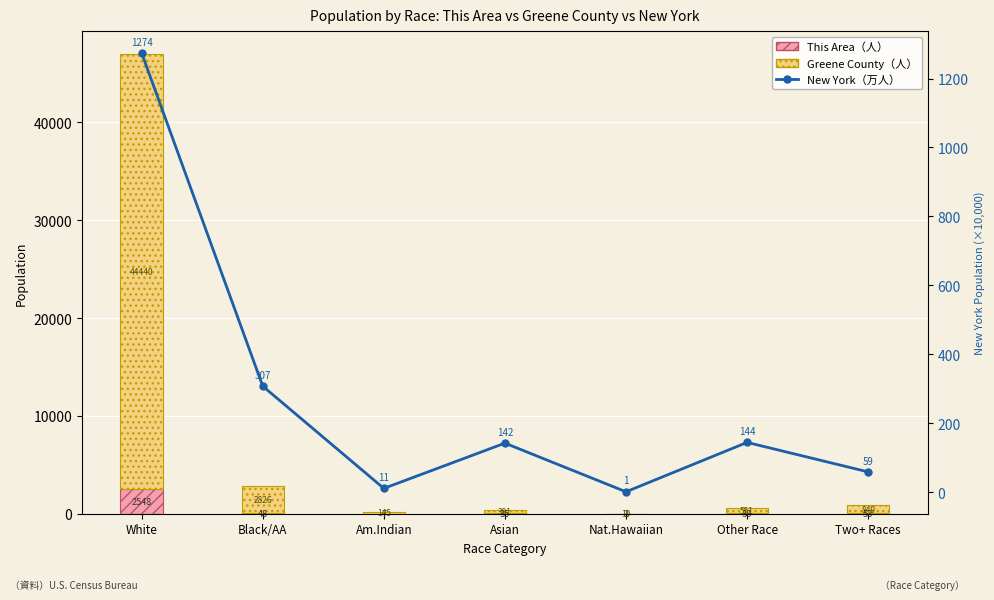

Which series changed the most between Black/AA and Two+ Races?

Greene County（人）